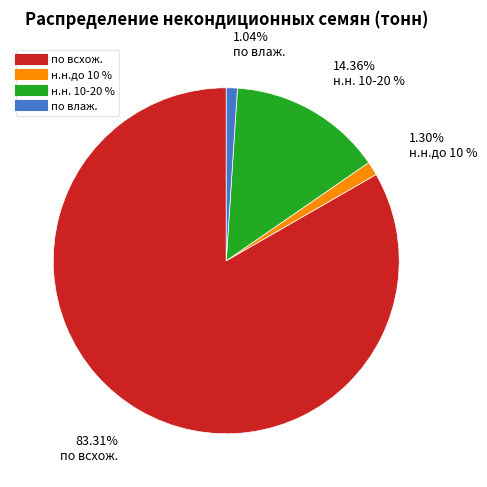

True or false: н.н. 10-20 % accounts for 25% of the total.

False